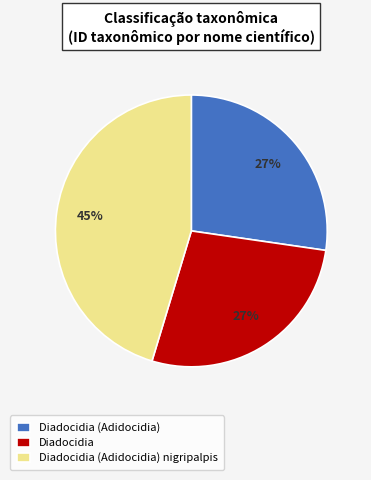

Is it true that Diadocidia is 27% of the pie?

True